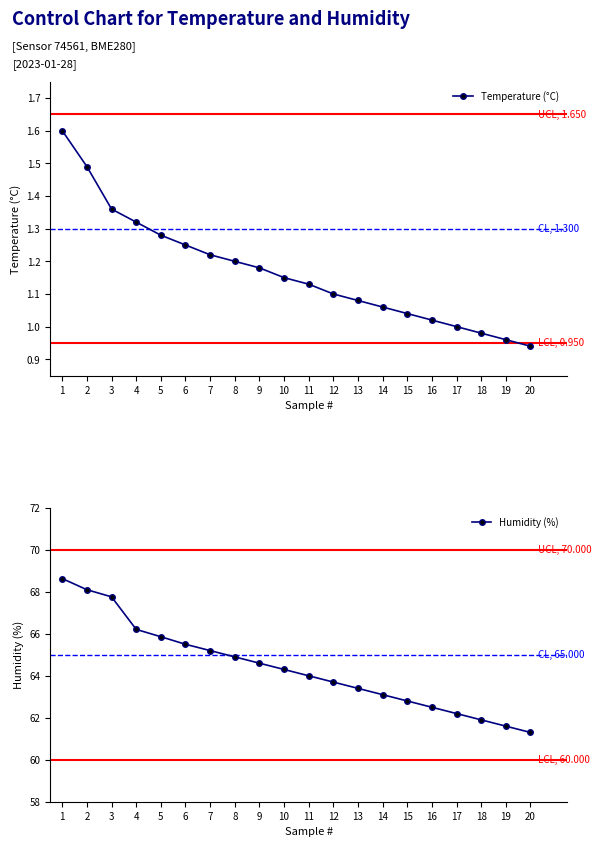

At which label does Temperature (°C) first exceed 1?

1